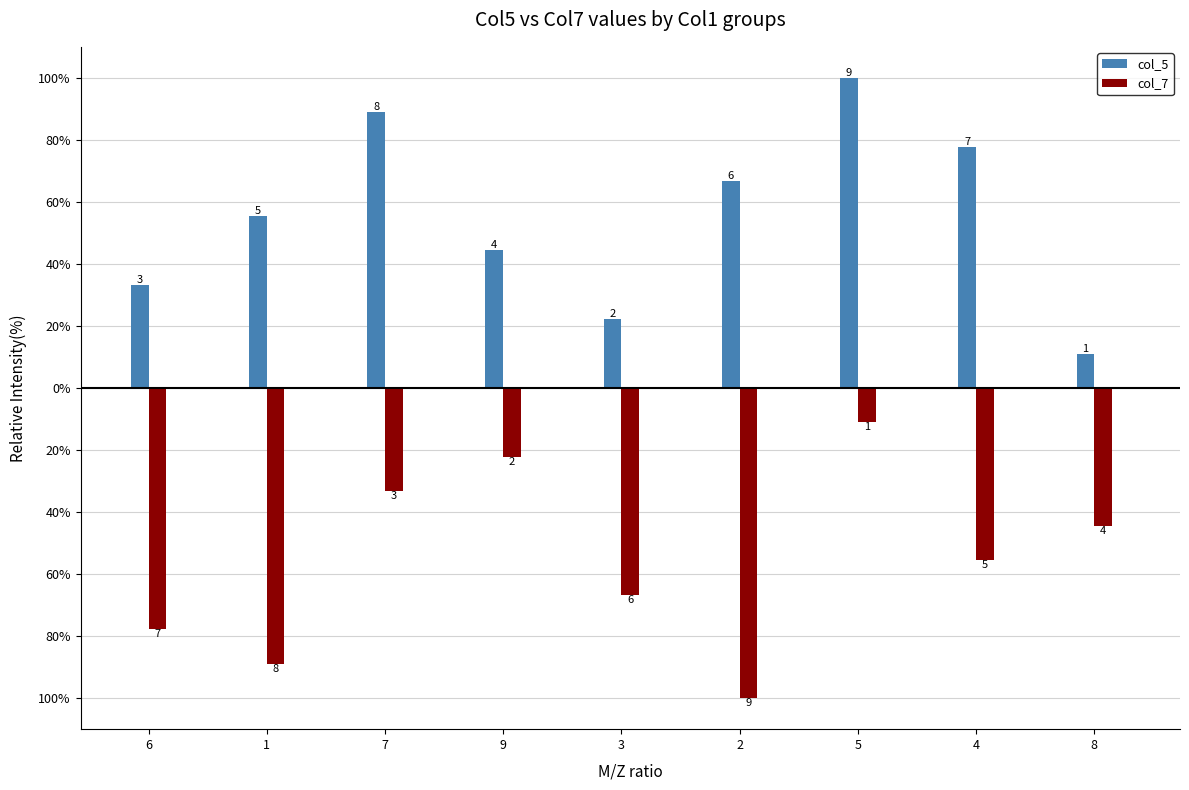

What is the label of the 3rd bar from the right?

5